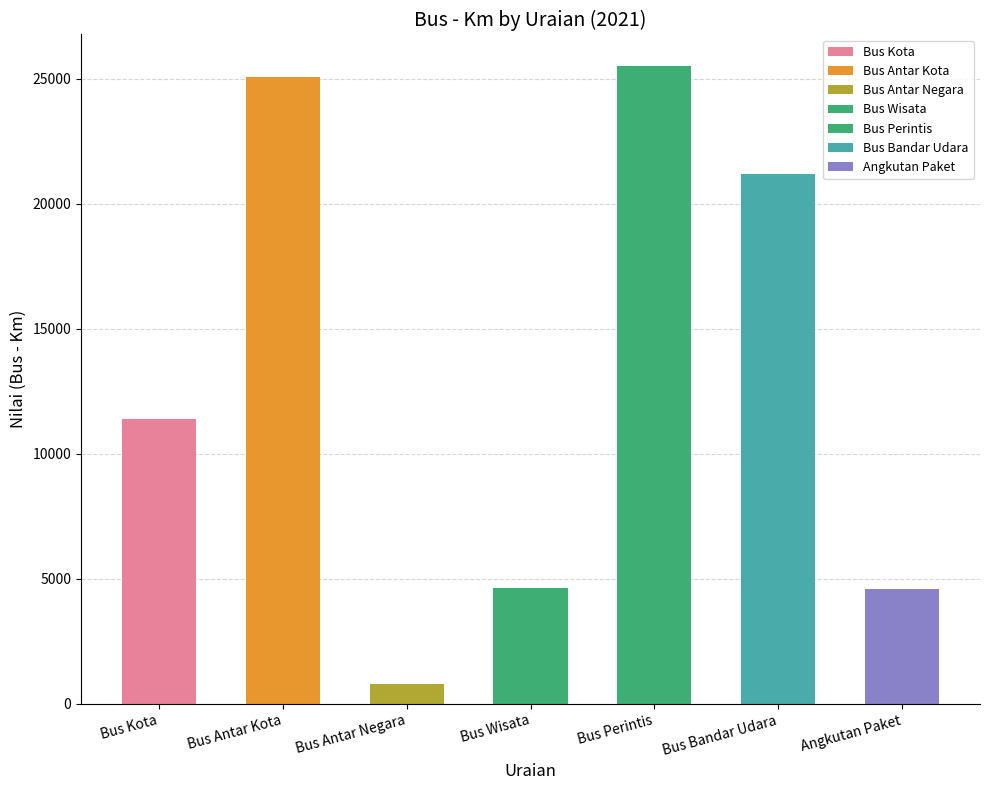

What is the average value?

13309